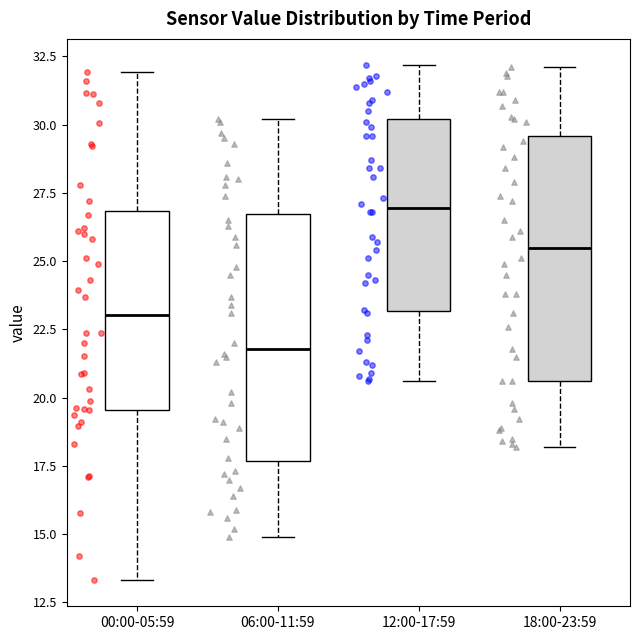

Reading left to right, transcribe this box plot: for each box, give where its median line is, the range the box spans, and where its two whiskers end, as read against the y-axis. The values are not printed on the chart, so give them approximately, as read against the axis.

00:00-05:59: median 23.0, box 19.5 to 27.0, whiskers 13.5 to 32.0
06:00-11:59: median 22.0, box 17.5 to 26.5, whiskers 15.0 to 30.0
12:00-17:59: median 27.0, box 23.0 to 30.0, whiskers 20.5 to 32.0
18:00-23:59: median 25.5, box 20.5 to 29.5, whiskers 18.0 to 32.0